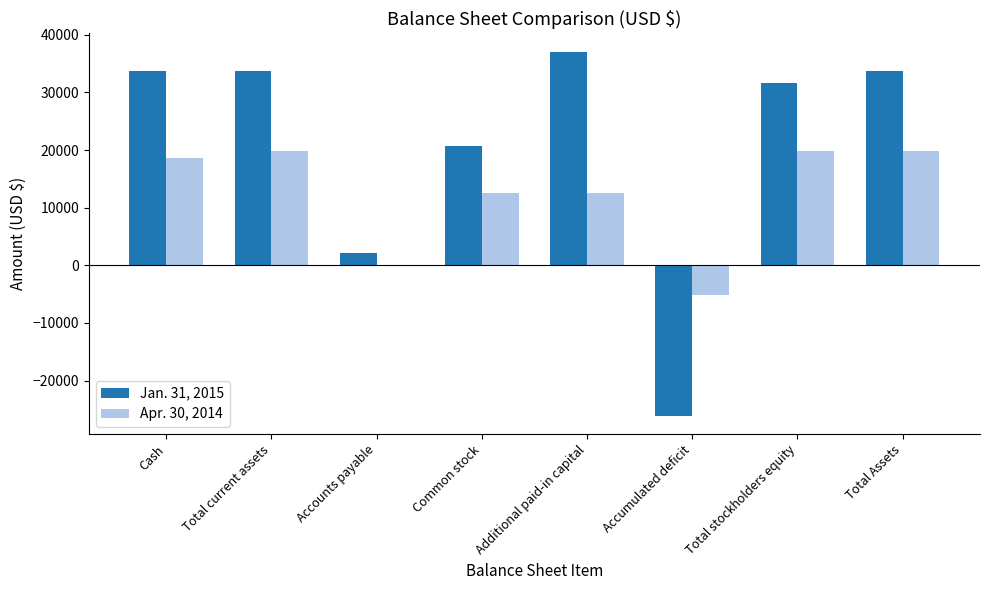

What is the spread (max minus min) of values at Total current assets?

14004